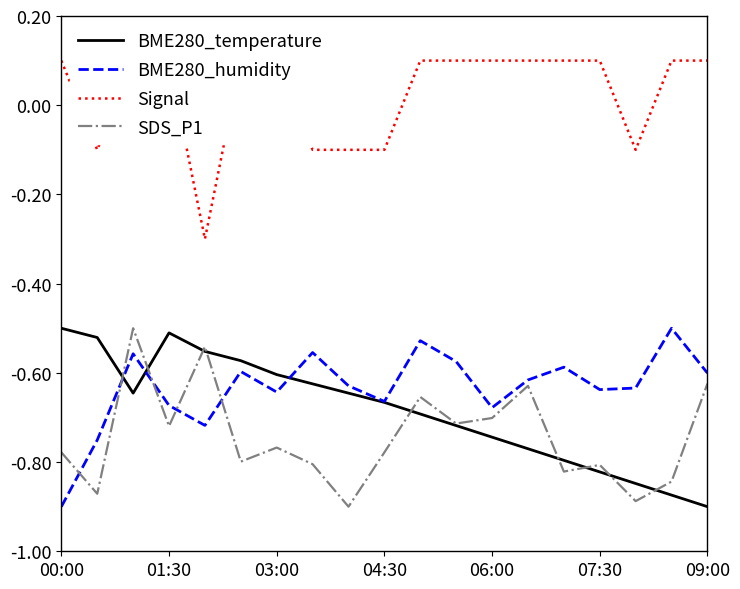

How many data points in Signal are less than 0?

6